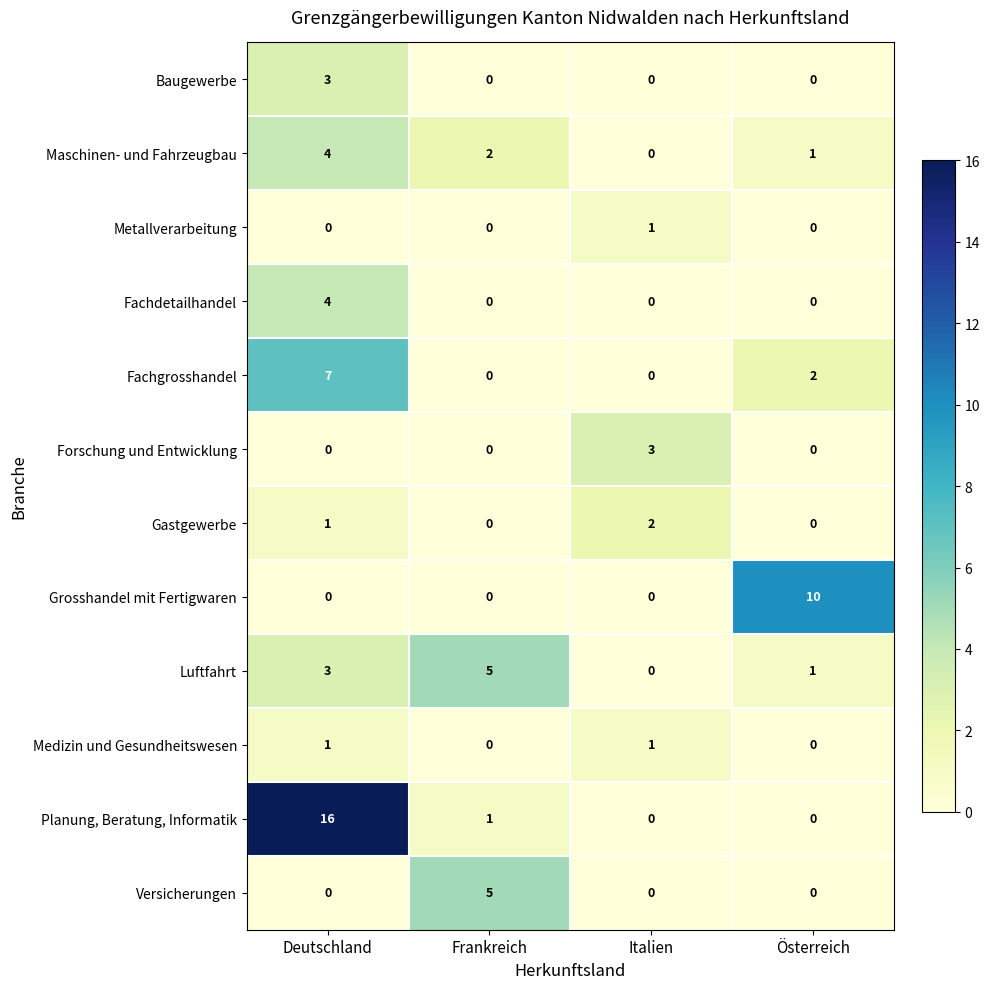

Count the number of categories in the chart.

4